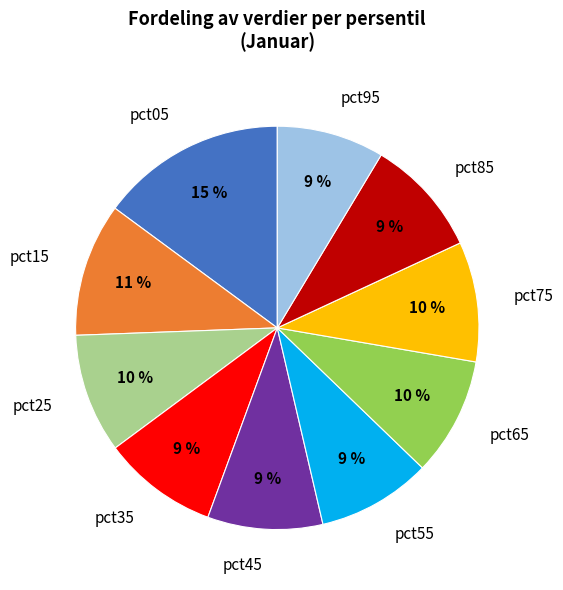

Which category has the biggest portion of the pie?

pct05